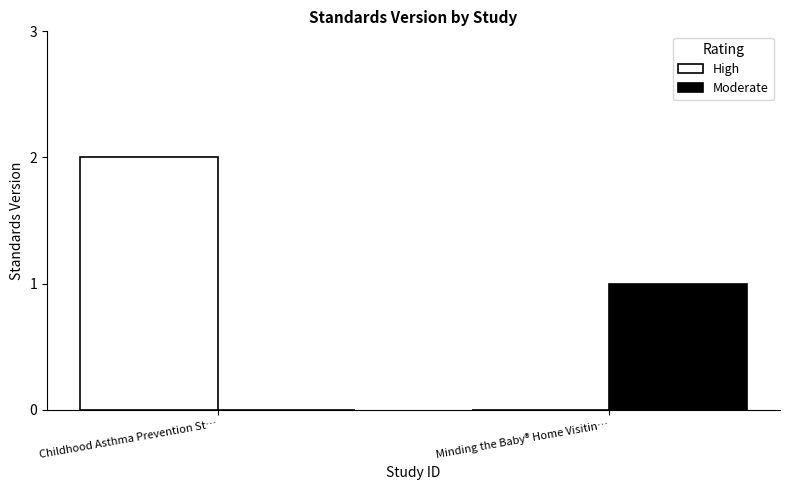

The Moderate series shows 0 at Childhood Asthma Prevention St…. True or false?

True